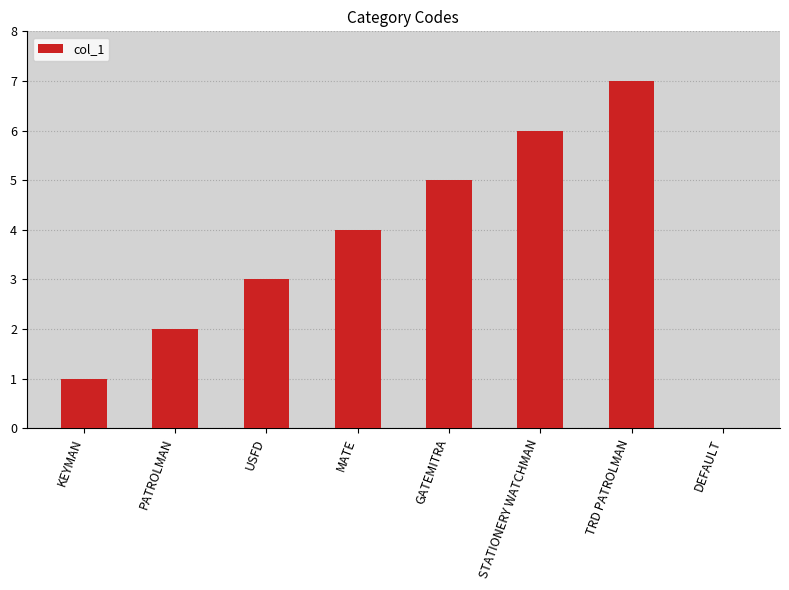

What is the average value?

4